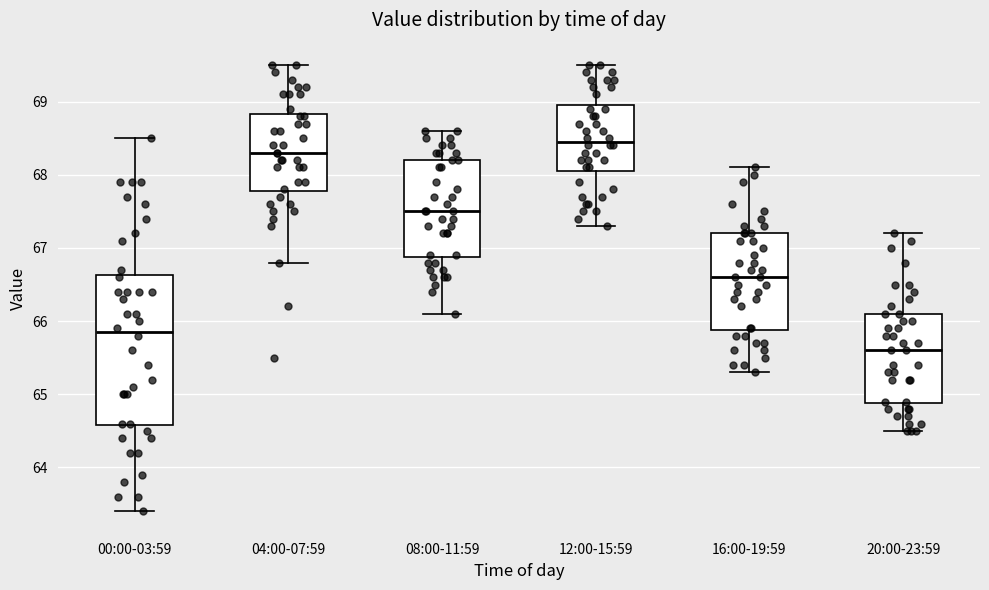

Reading left to right, transcribe this box plot: for each box, give where its median line is, the range the box spans, and where its two whiskers end, as read against the y-axis. The values are not printed on the chart, so give them approximately, as read against the axis.

00:00-03:59: median 65.9, box 64.6 to 66.6, whiskers 63.4 to 68.5
04:00-07:59: median 68.3, box 67.8 to 68.8, whiskers 66.8 to 69.5
08:00-11:59: median 67.5, box 66.9 to 68.2, whiskers 66.1 to 68.6
12:00-15:59: median 68.5, box 68.1 to 69.0, whiskers 67.3 to 69.5
16:00-19:59: median 66.6, box 65.9 to 67.2, whiskers 65.3 to 68.1
20:00-23:59: median 65.6, box 64.9 to 66.1, whiskers 64.5 to 67.2